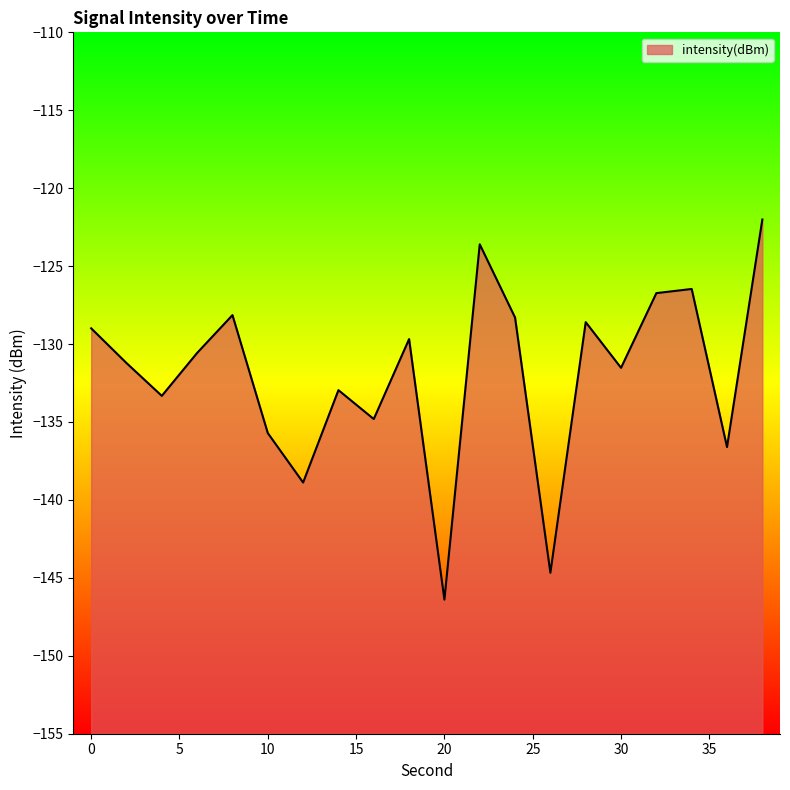

How many interior local valleys (lower than both neighbors) does the data have?

7